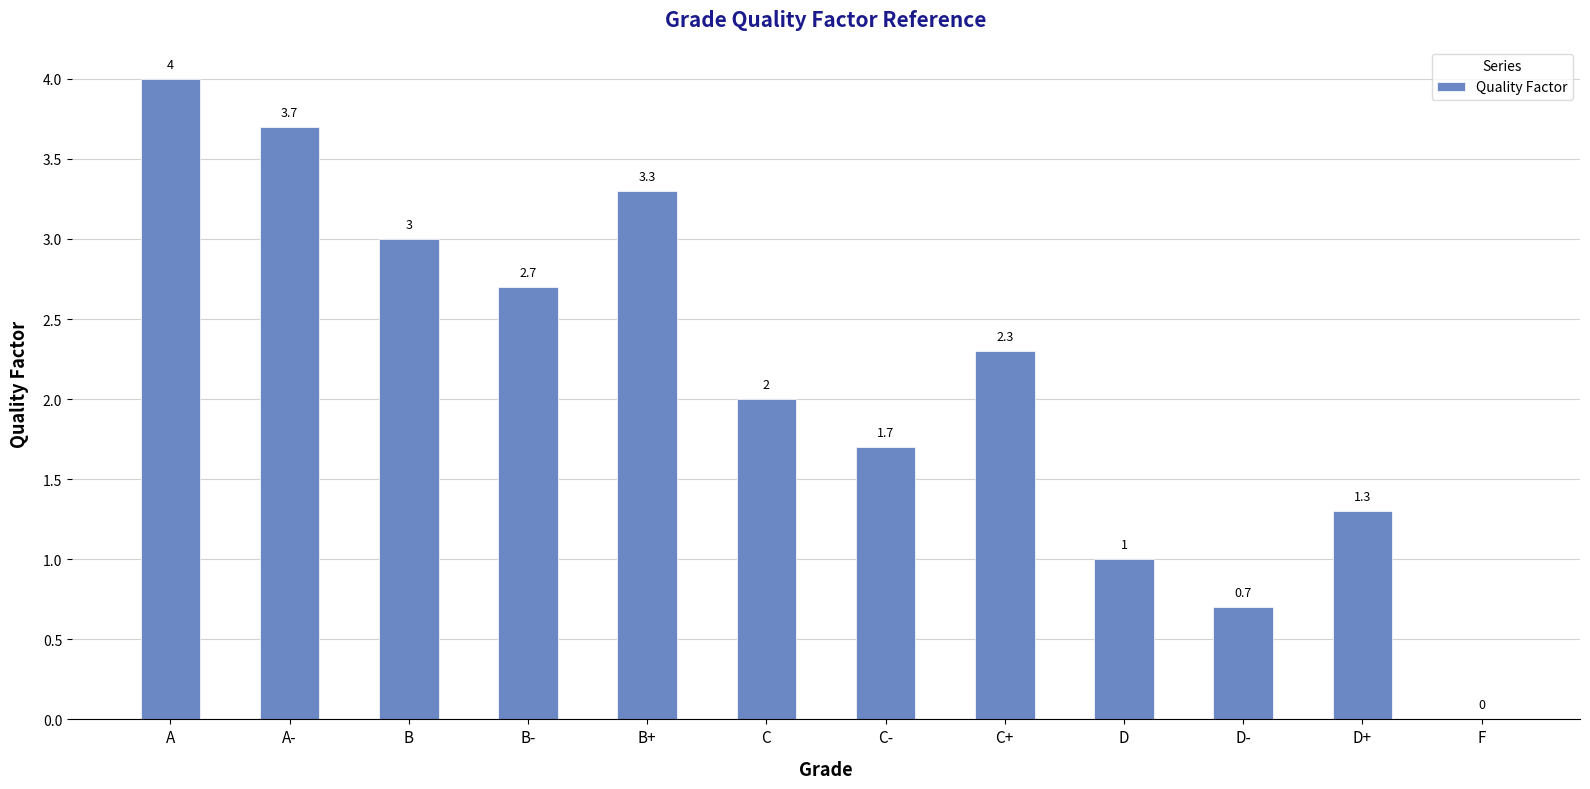

Reading left to right, what are all the values shown in this chart?

A=4.0	A-=3.7	B=3.0	B-=2.7	B+=3.3	C=2.0	C-=1.7	C+=2.3	D=1.0	D-=0.7	D+=1.3	F=0.0